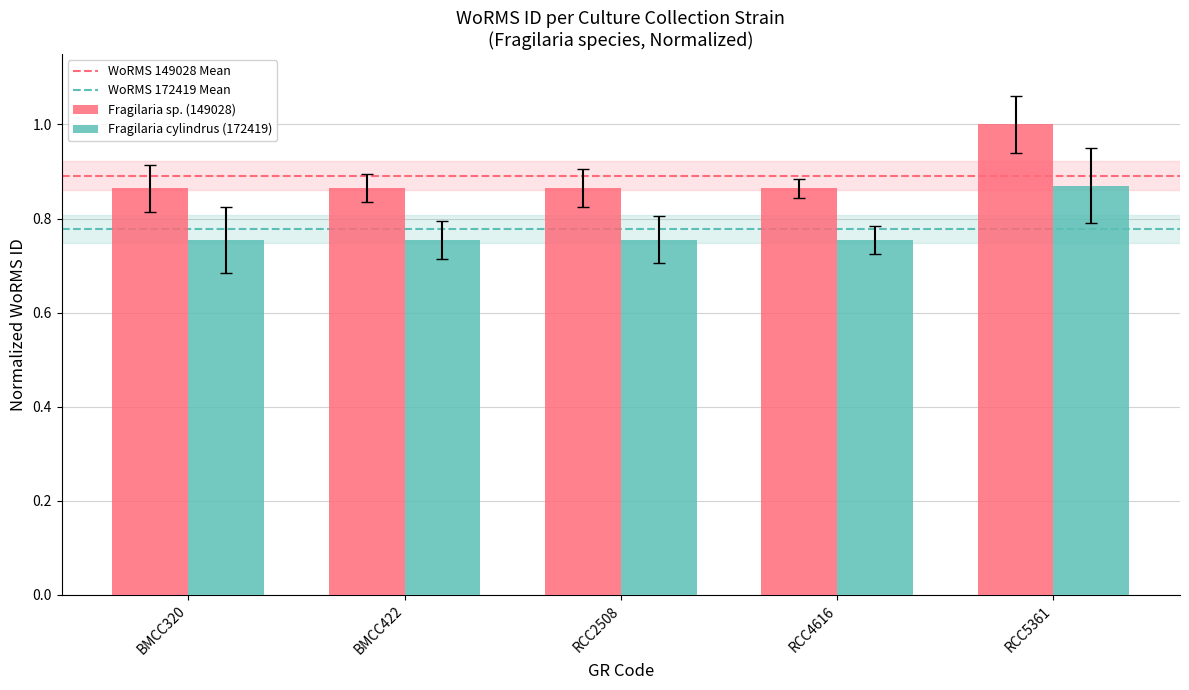

What value does the Fragilaria sp. (149028) series have at RCC5361?

1.0